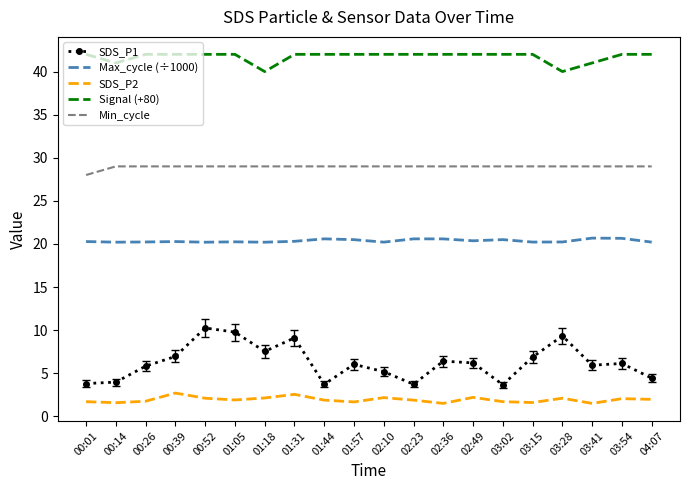

True or false: Min_cycle and Max_cycle (÷1000) intersect in this chart.

False